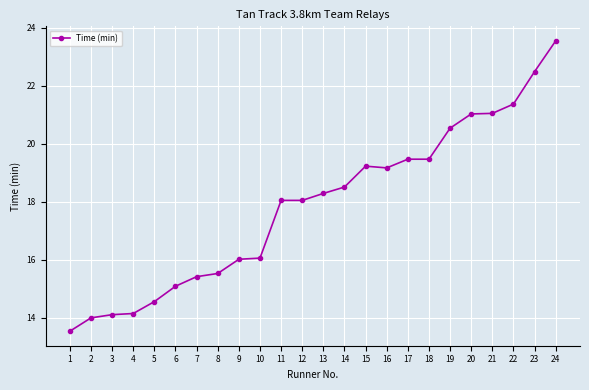

Which category has the lowest value across all series?

1